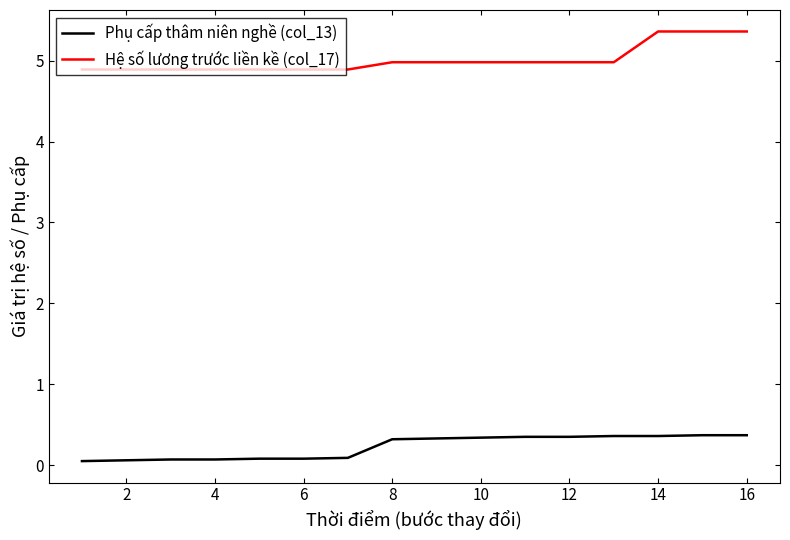

What is the difference between the maximum and minimum values in the Hệ số lương trước liền kề (col_17) series?

0.5